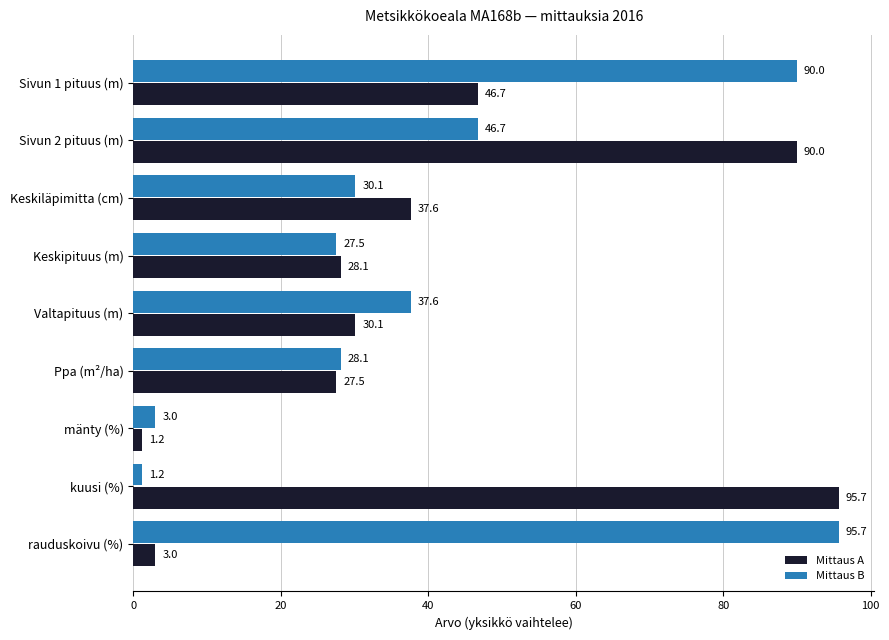

What is the average value of the Mittaus B series?

40.0